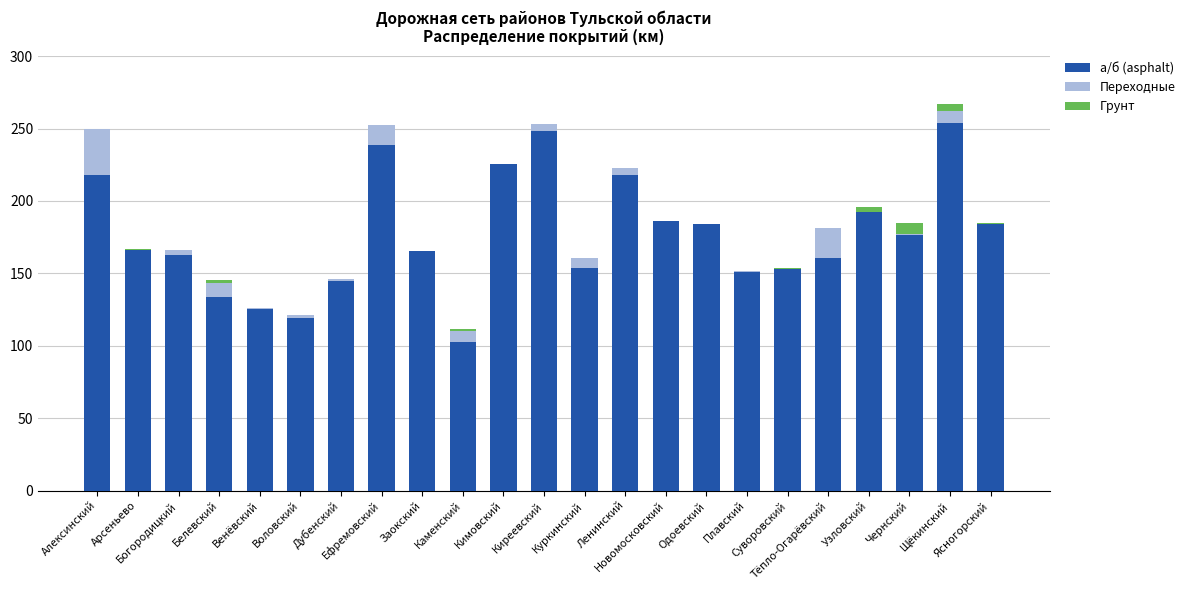

What is the sum of all а/б (asphalt) values?

4065.2